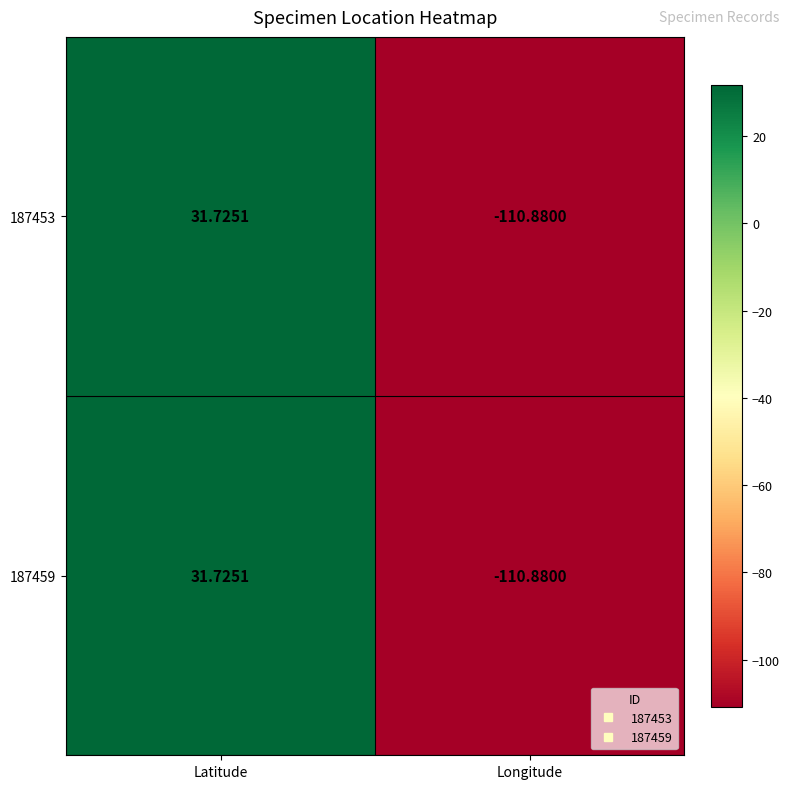

List the labels in order of 187459 value, smallest first.

Longitude, Latitude